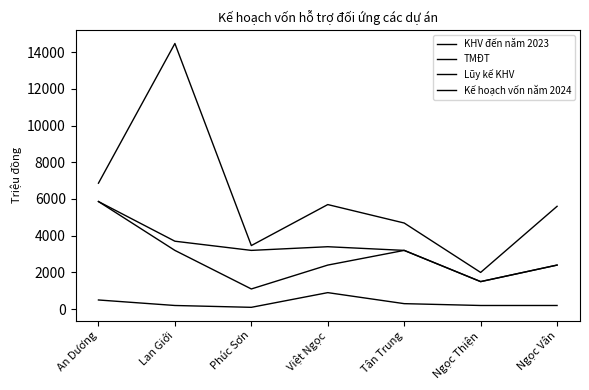

What is the average value of the Lũy kế KHV series?

3322.9